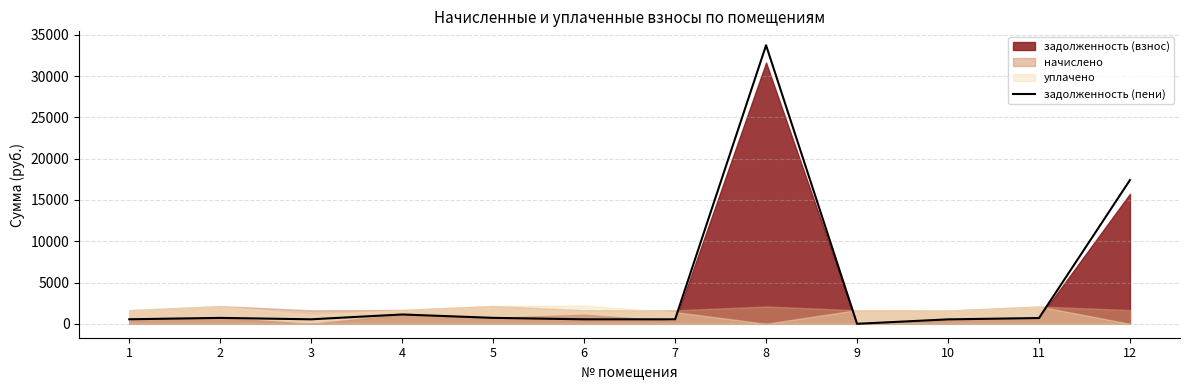

How many values are below 697?

6